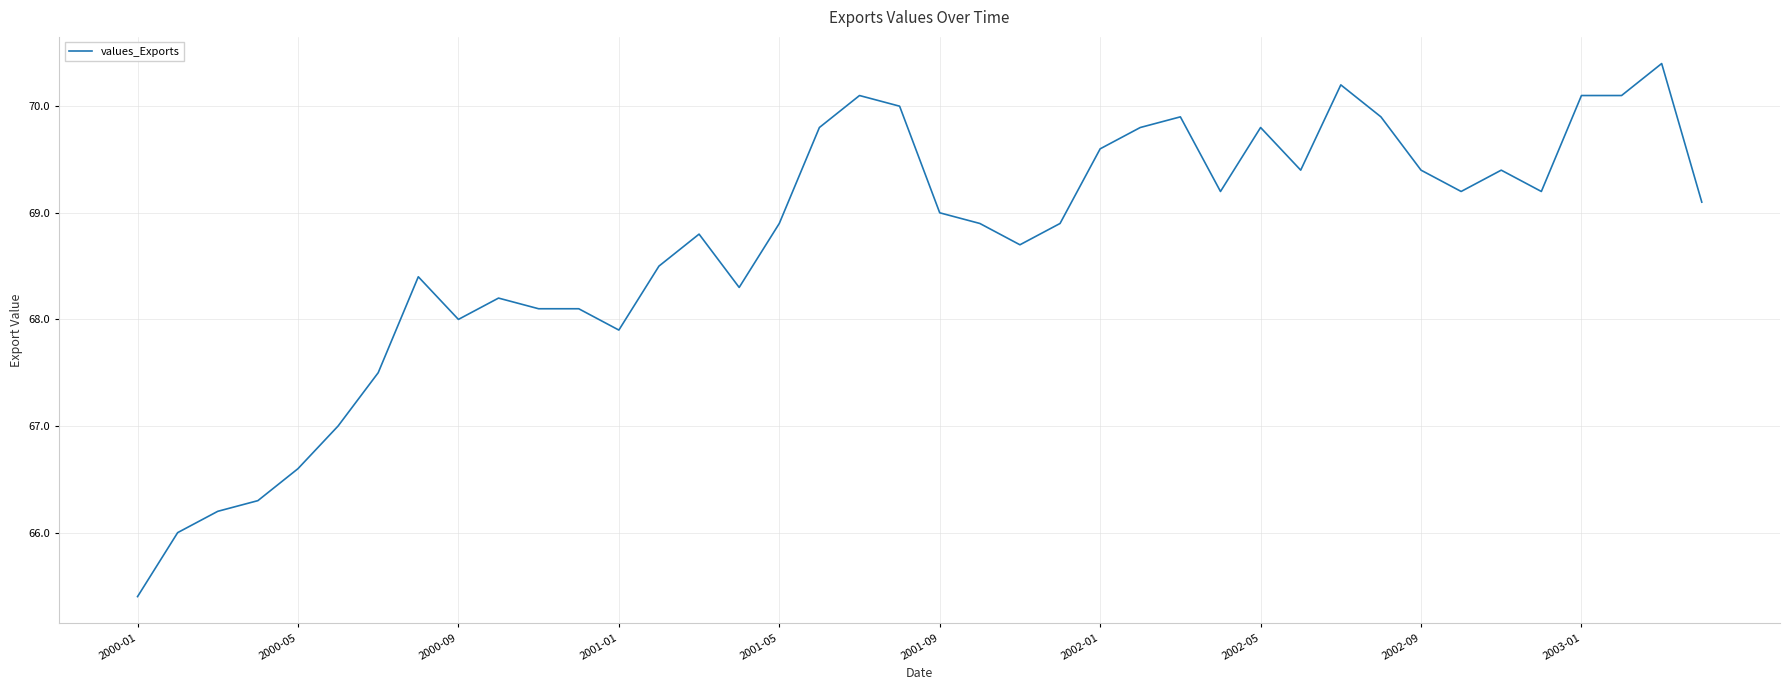

What is the minimum value shown in the chart?

65.4